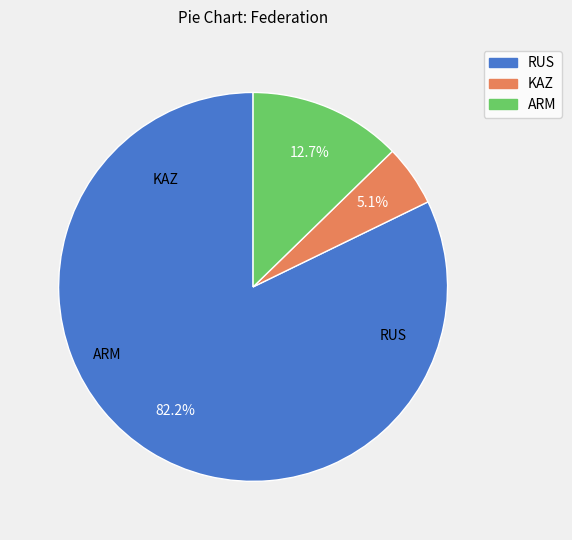

To the nearest percent, what is the difference between the largest and smallest slice percentages?

77%